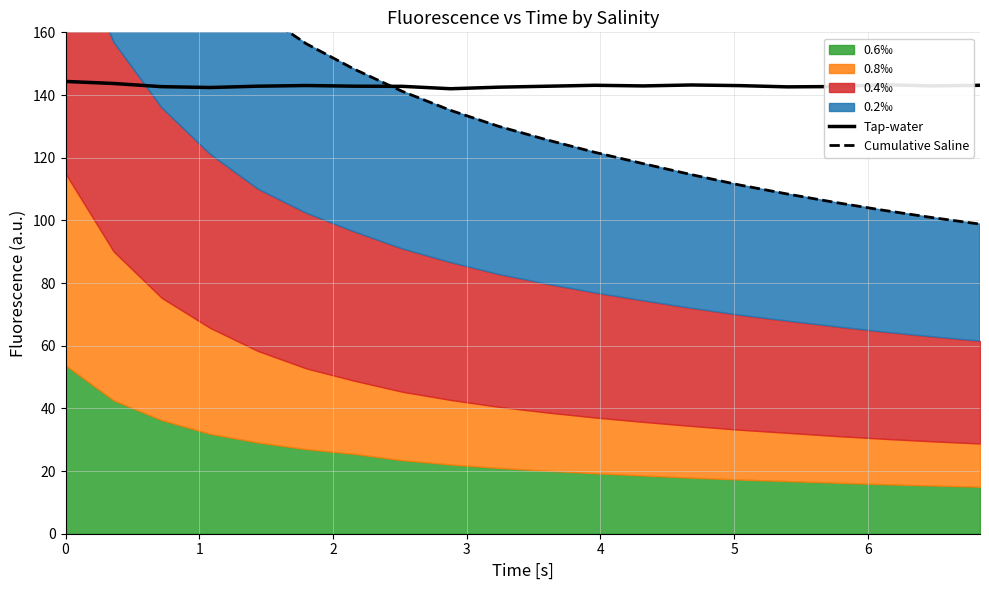

What is the lowest value of the Tap-water series?

142.0